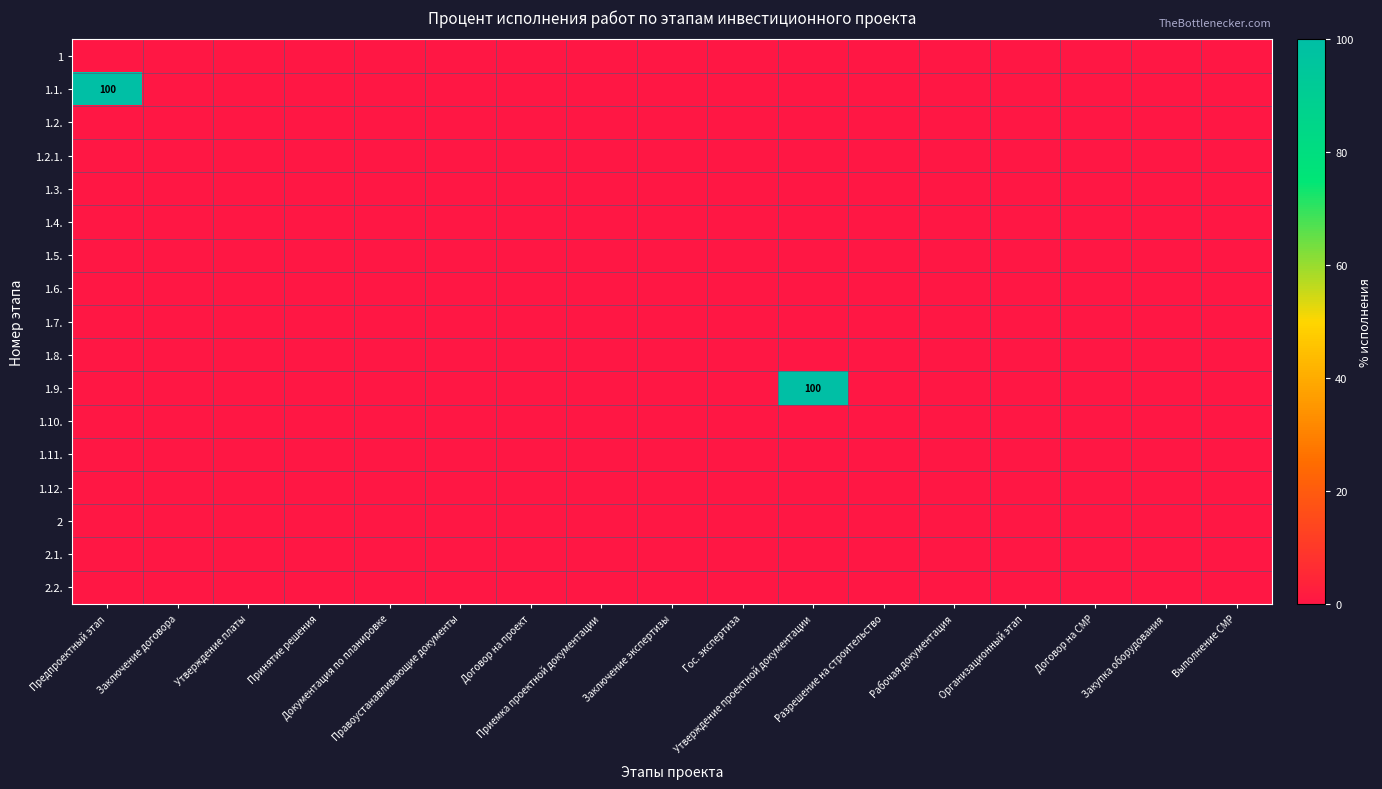

At how many categories does at least one series exceed 24?

2